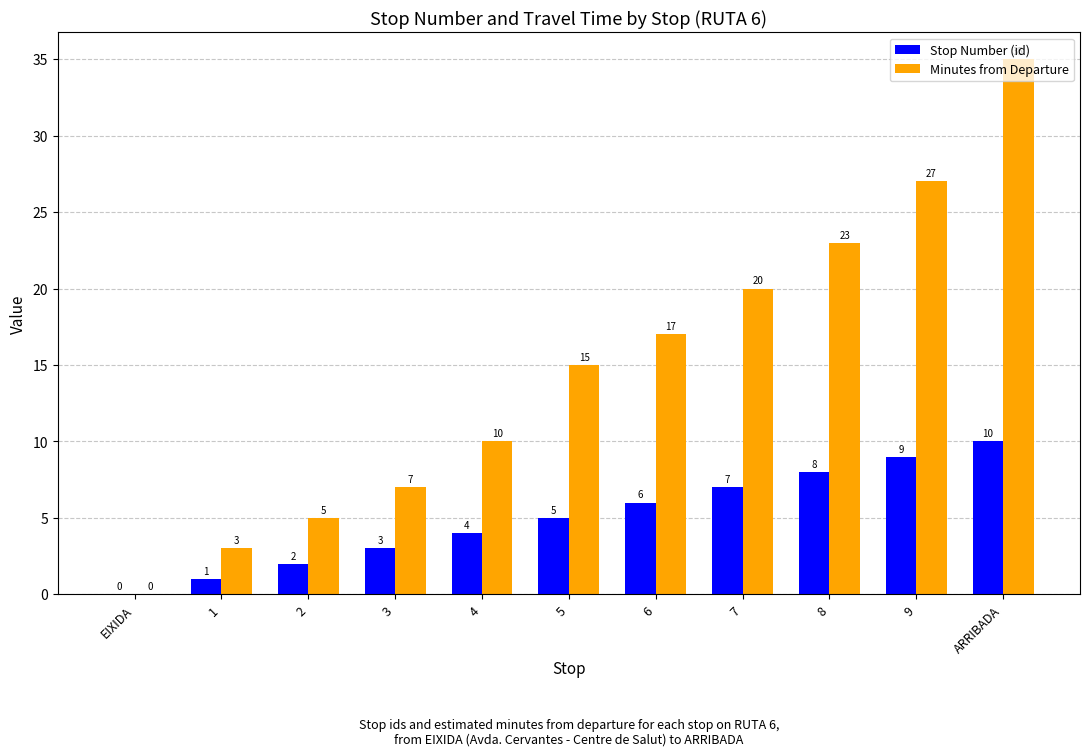

Are the bars horizontal?

No